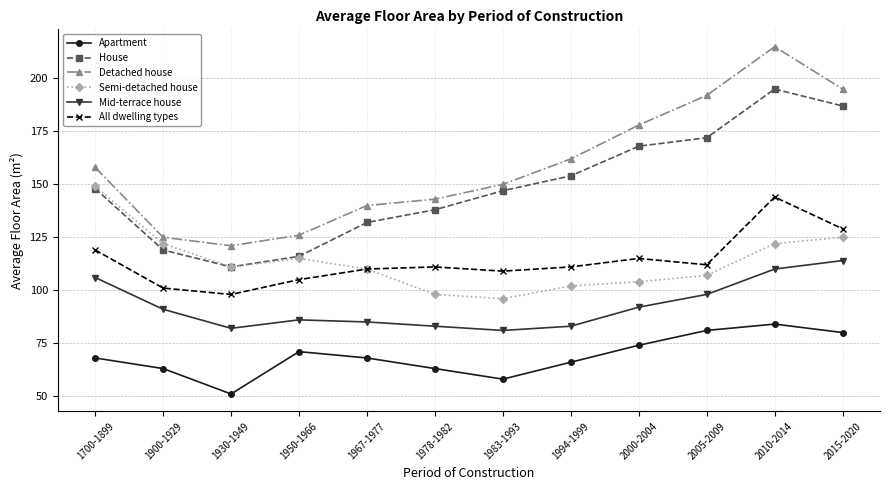

What is the smallest value displayed?

51